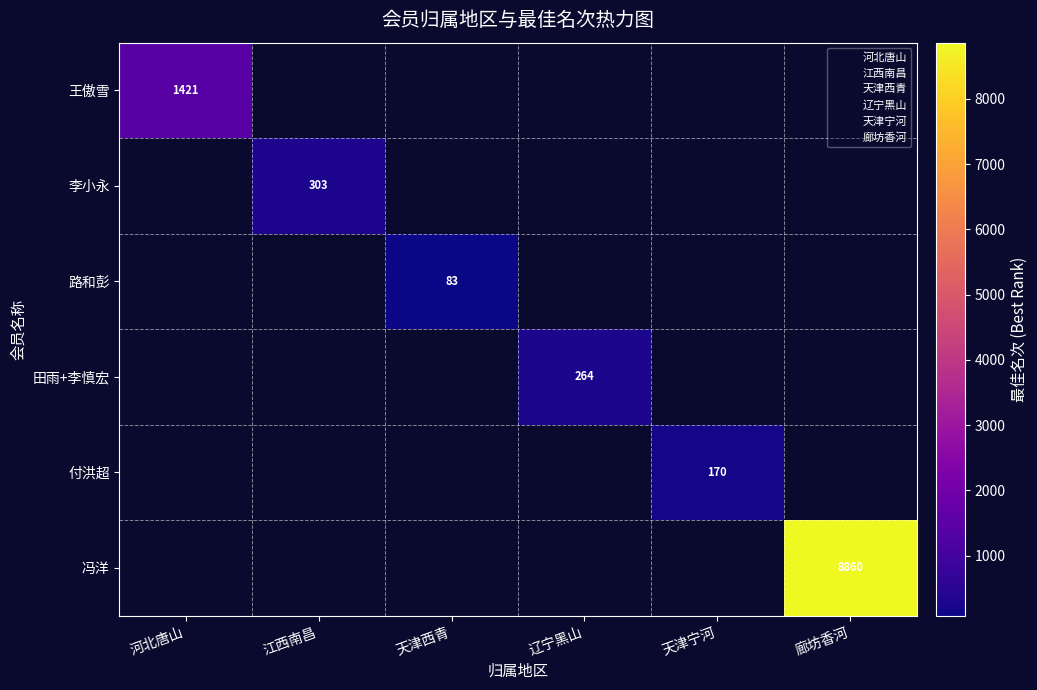

How many series are shown in this chart?

6